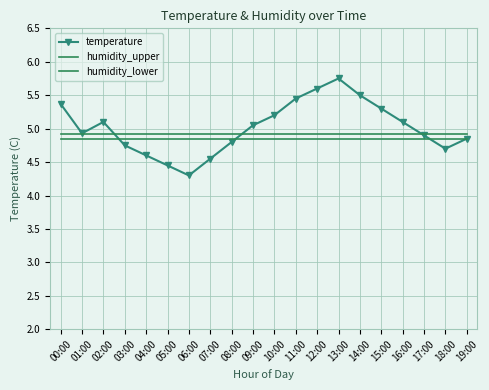

Is this an area chart (filled region under the line)?

No